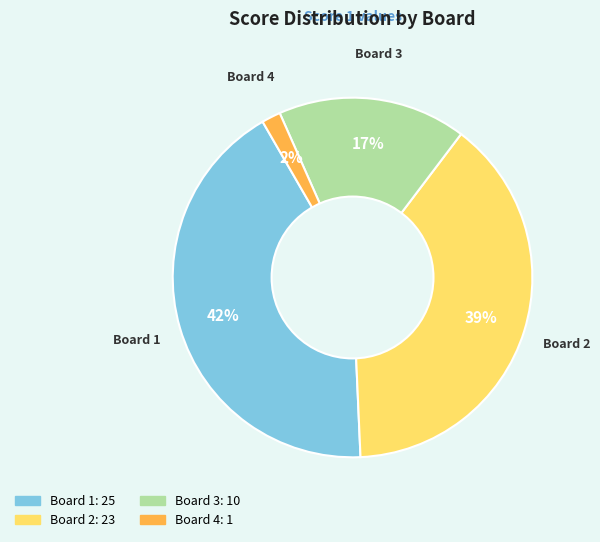

What percentage is the Board 3 slice, to the nearest percent?

17%